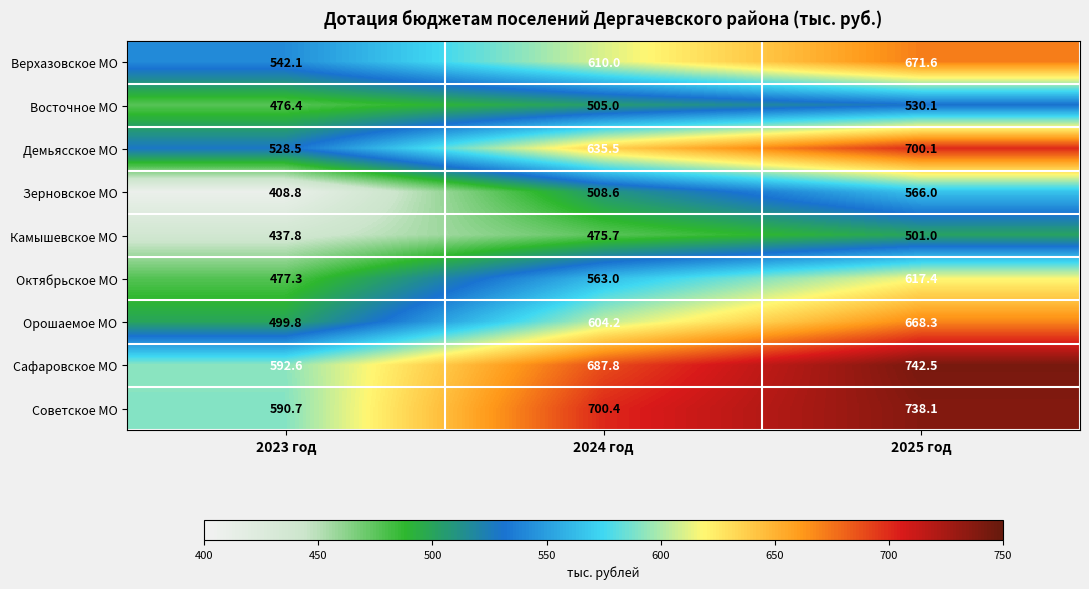

Which series has the largest total across all categories?

Советское МО